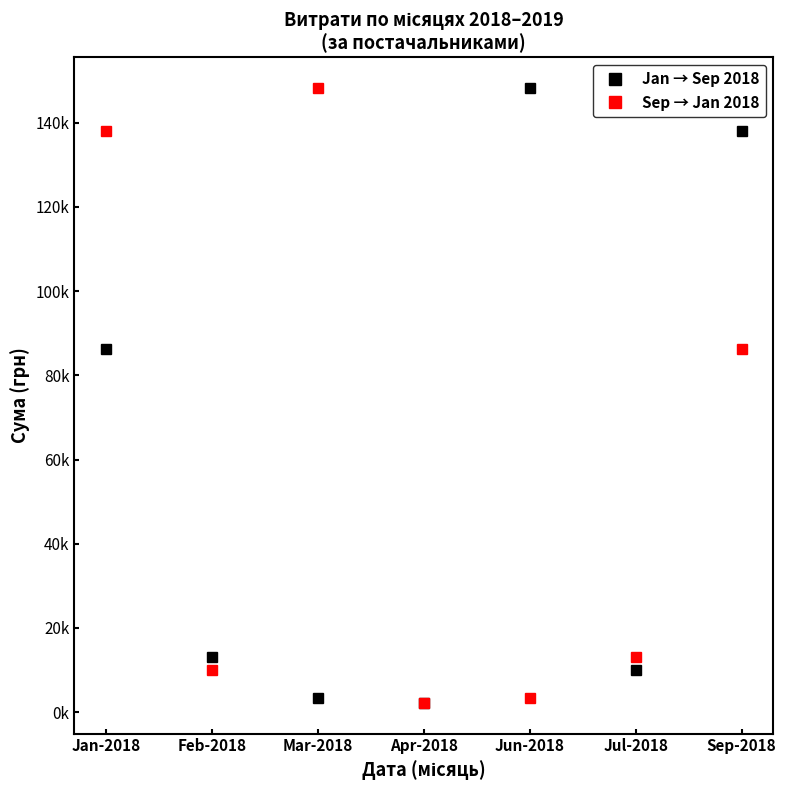

Is the value of Jan → Sep 2018 at Feb-2018 greater than the value of Sep → Jan 2018 at Jul-2018?

Yes